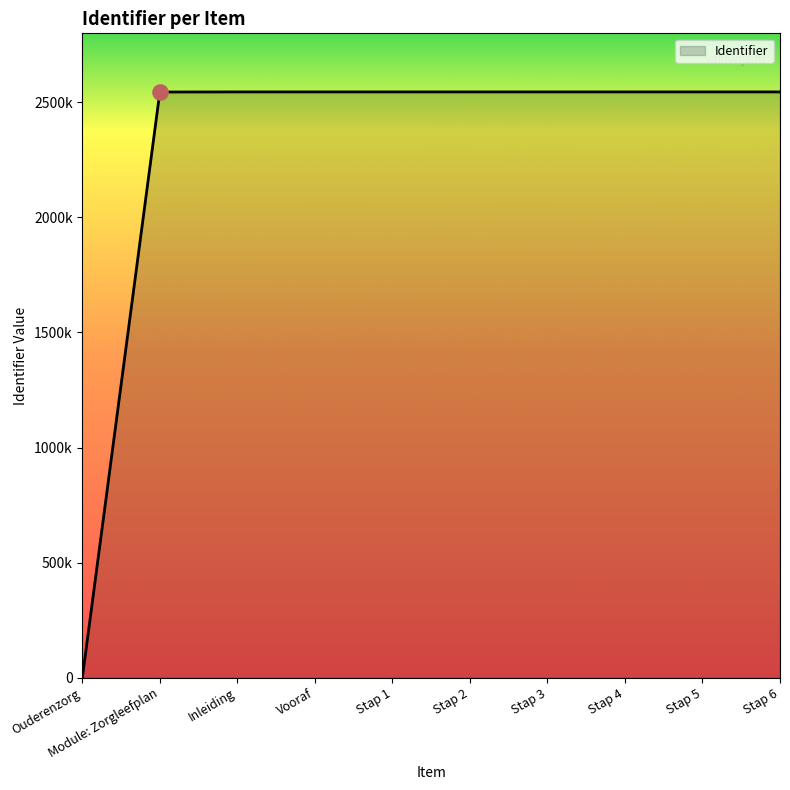

What is the change in value from Inleiding to Stap 1?

+8